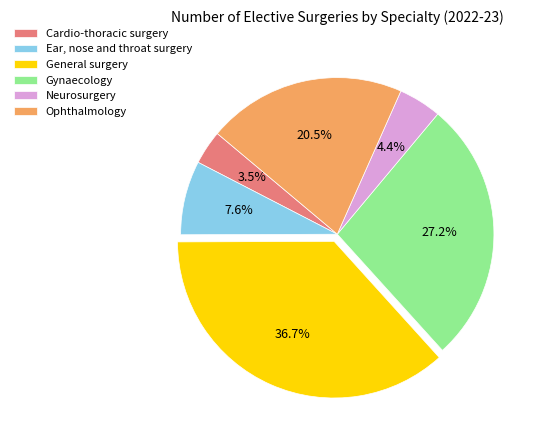

Is there a majority slice in this chart?

No